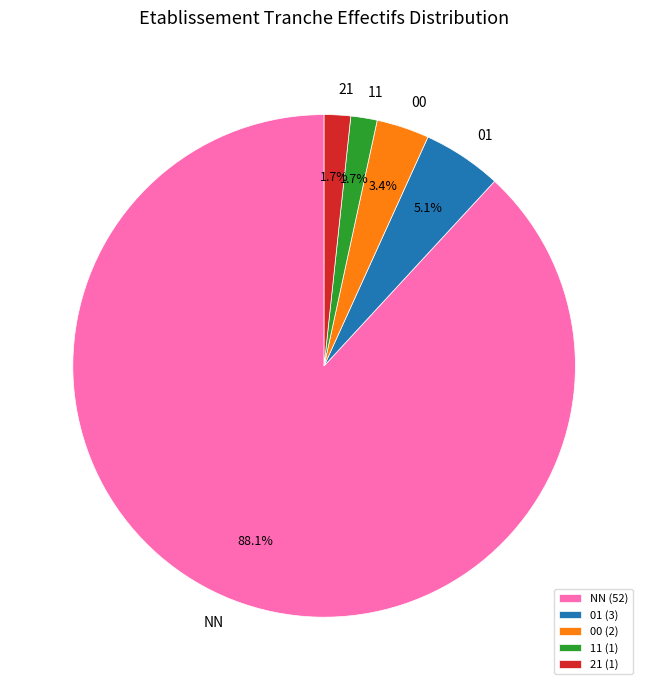

To the nearest percent, what percentage of the pie is NN?

88%